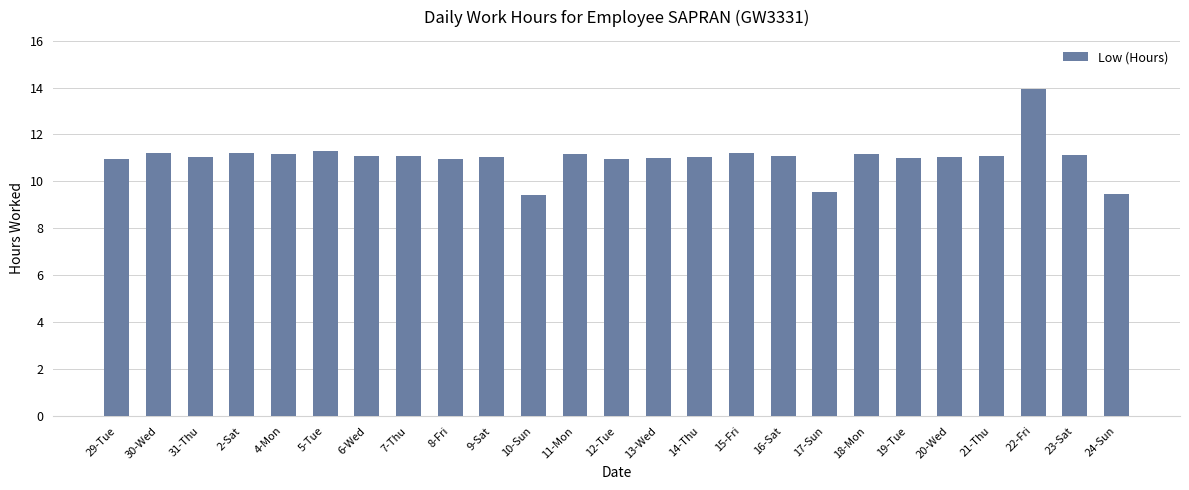

What is the label of the 2nd bar from the left?

30-Wed